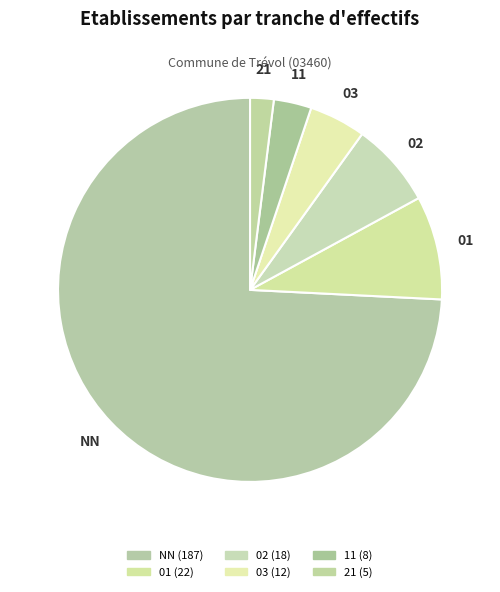

Is it true that 01 is 9% of the pie?

True